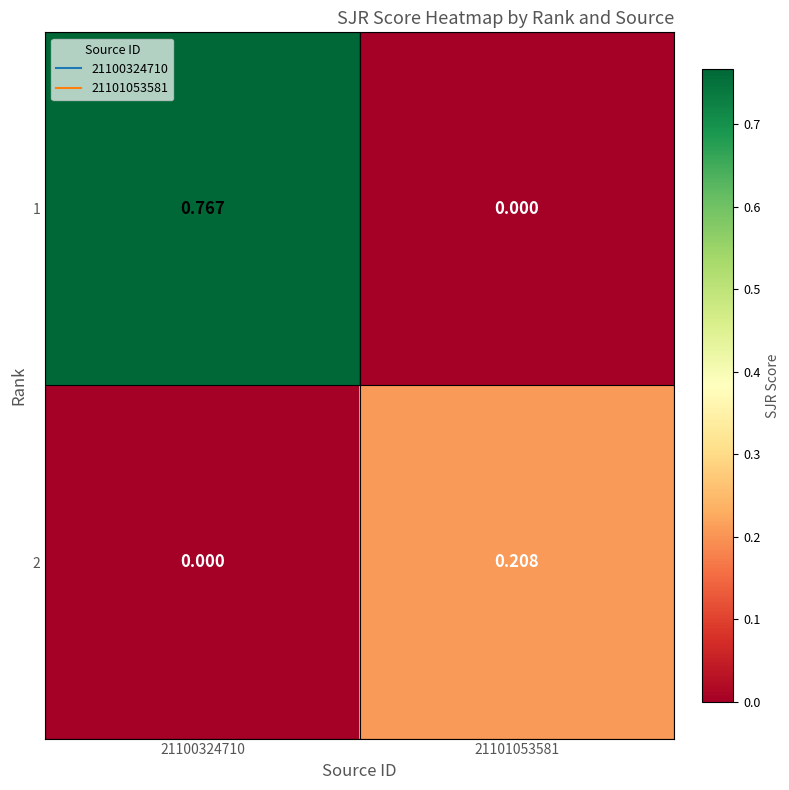

Is the value of 1 at 21100324710 greater than the value of 2 at 21100324710?

Yes